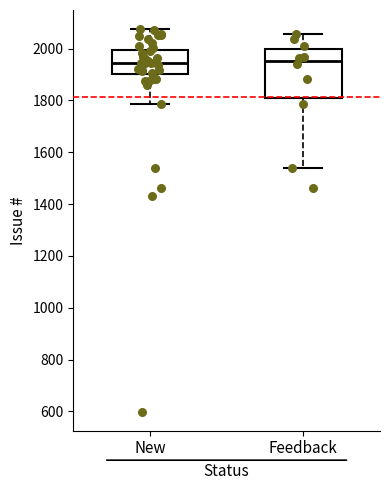

Reading left to right, transcribe this box plot: for each box, give where its median line is, the range the box spans, and where its two whiskers end, as read against the y-axis. The values are not printed on the chart, so give them approximately, as read against the axis.

New: median 1940, box 1900 to 2000, whiskers 1780 to 2080
Feedback: median 1960, box 1820 to 2000, whiskers 1540 to 2060